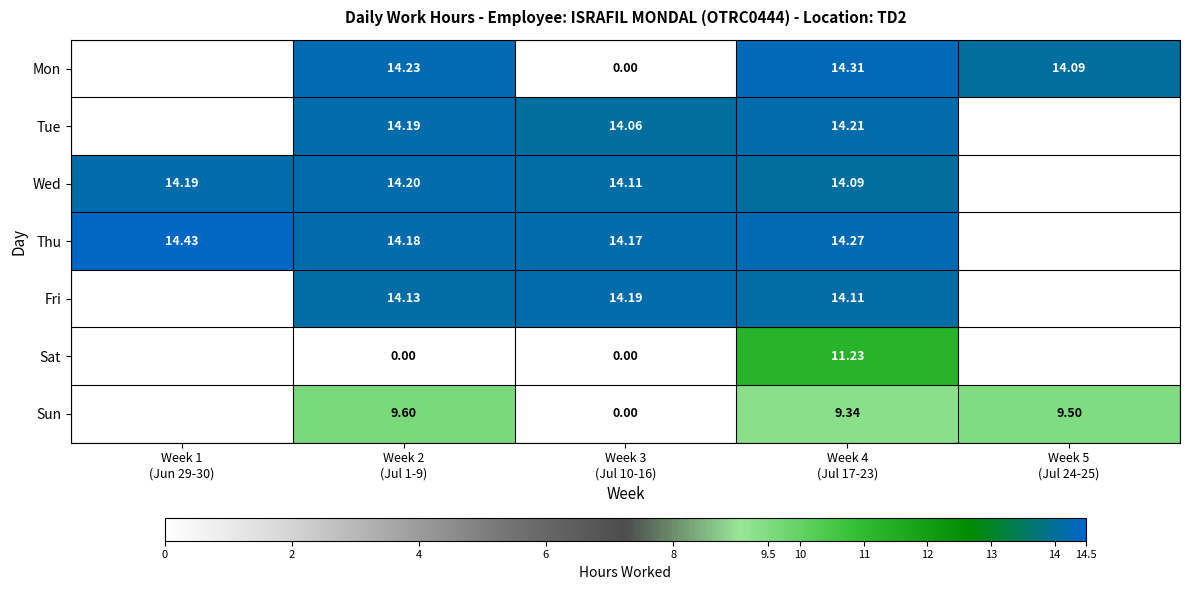

How many positive values does the Sun series have?

3